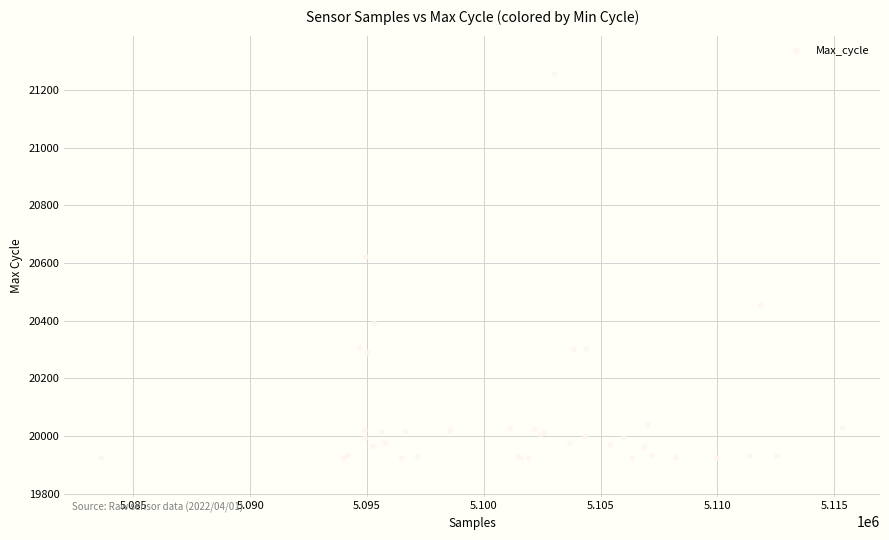

What Y value in the scatter plot is closest to 20589?

20621